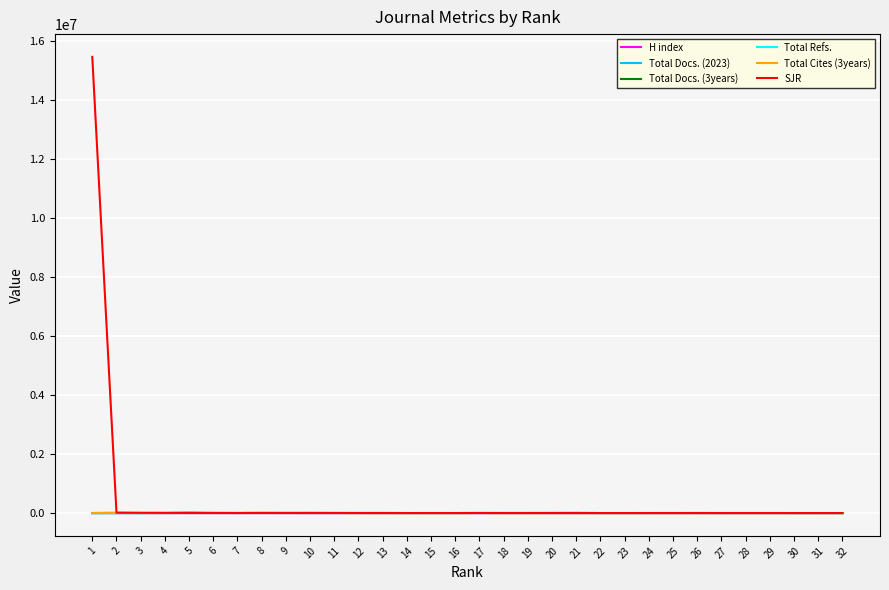

Which series has the largest range (max minus min)?

SJR